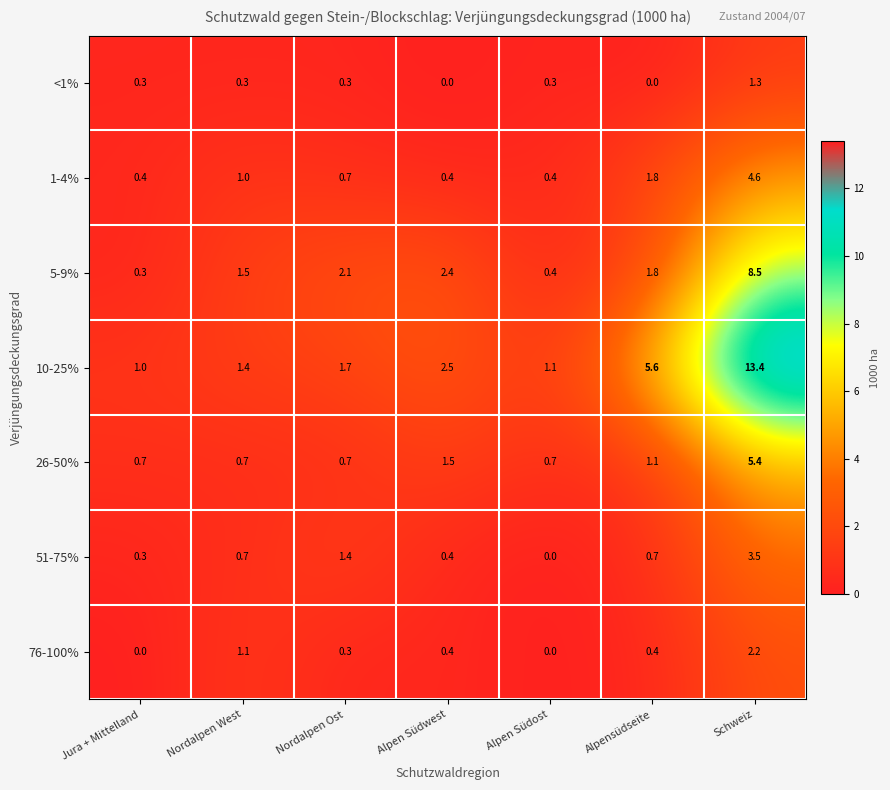

Which series has the widest spread of values?

10-25%